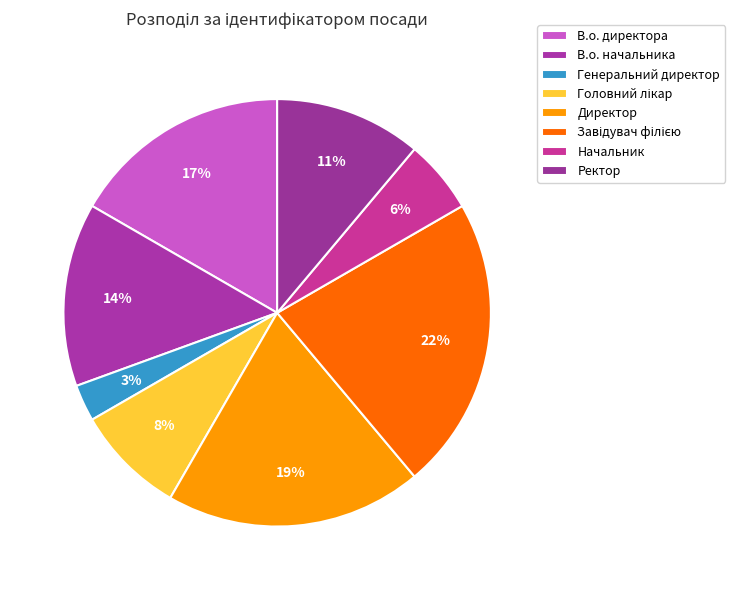

To the nearest percent, what is the difference between the largest and smallest slice percentages?

19%